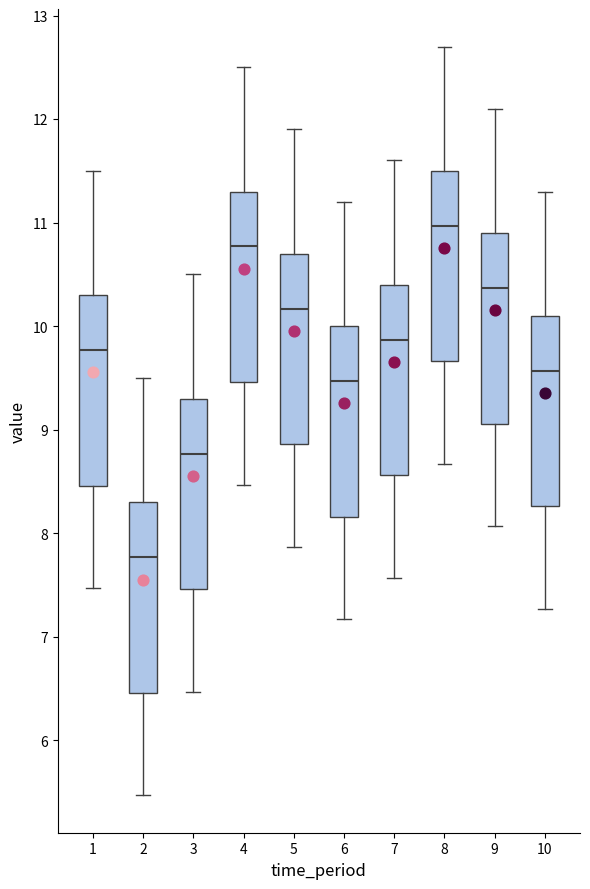

Reading left to right, transcribe this box plot: for each box, give where its median line is, the range the box spans, and where its two whiskers end, as read against the y-axis. The values are not printed on the chart, so give them approximately, as read against the axis.

1: median 9.8, box 8.5 to 10.3, whiskers 7.5 to 11.5
2: median 7.8, box 6.5 to 8.3, whiskers 5.5 to 9.5
3: median 8.8, box 7.5 to 9.3, whiskers 6.5 to 10.5
4: median 10.8, box 9.5 to 11.3, whiskers 8.5 to 12.5
5: median 10.2, box 8.9 to 10.7, whiskers 7.9 to 11.9
6: median 9.5, box 8.2 to 10.0, whiskers 7.2 to 11.2
7: median 9.9, box 8.6 to 10.4, whiskers 7.6 to 11.6
8: median 11.0, box 9.7 to 11.5, whiskers 8.7 to 12.7
9: median 10.4, box 9.1 to 10.9, whiskers 8.1 to 12.1
10: median 9.6, box 8.3 to 10.1, whiskers 7.3 to 11.3